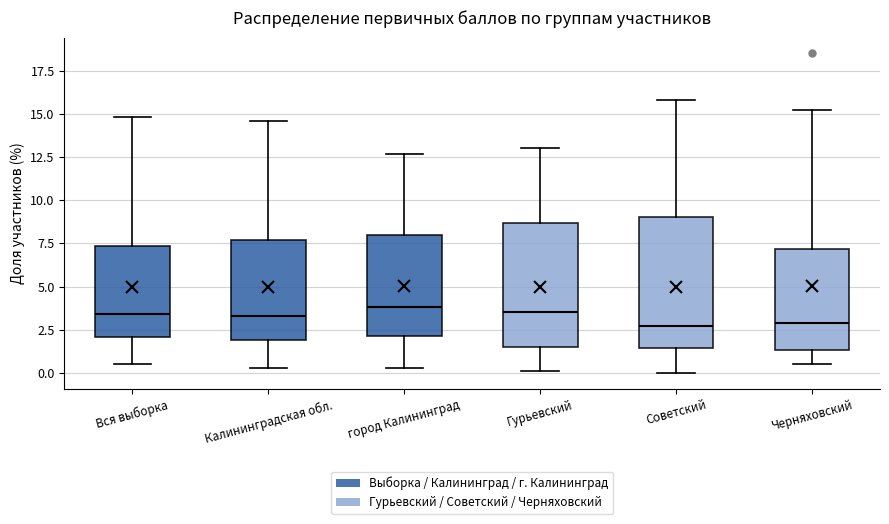

Reading left to right, read every box against the y-axis: the position of its median line, the range the box covers, and the ends of its whiskers. The values are not printed on the chart, so give them approximately, as read against the axis.

Вся выборка: median 3.5, box 2.0 to 7.5, whiskers 0.5 to 15.0
Калининградская обл.: median 3.5, box 2.0 to 7.5, whiskers 0.5 to 14.5
город Калининград: median 4.0, box 2.0 to 8.0, whiskers 0.5 to 12.5
Гурьевский: median 3.5, box 1.5 to 8.5, whiskers 0.0 to 13.0
Советский: median 2.5, box 1.5 to 9.0, whiskers 0.0 to 16.0
Черняховский: median 3.0, box 1.5 to 7.0, whiskers 0.5 to 15.0